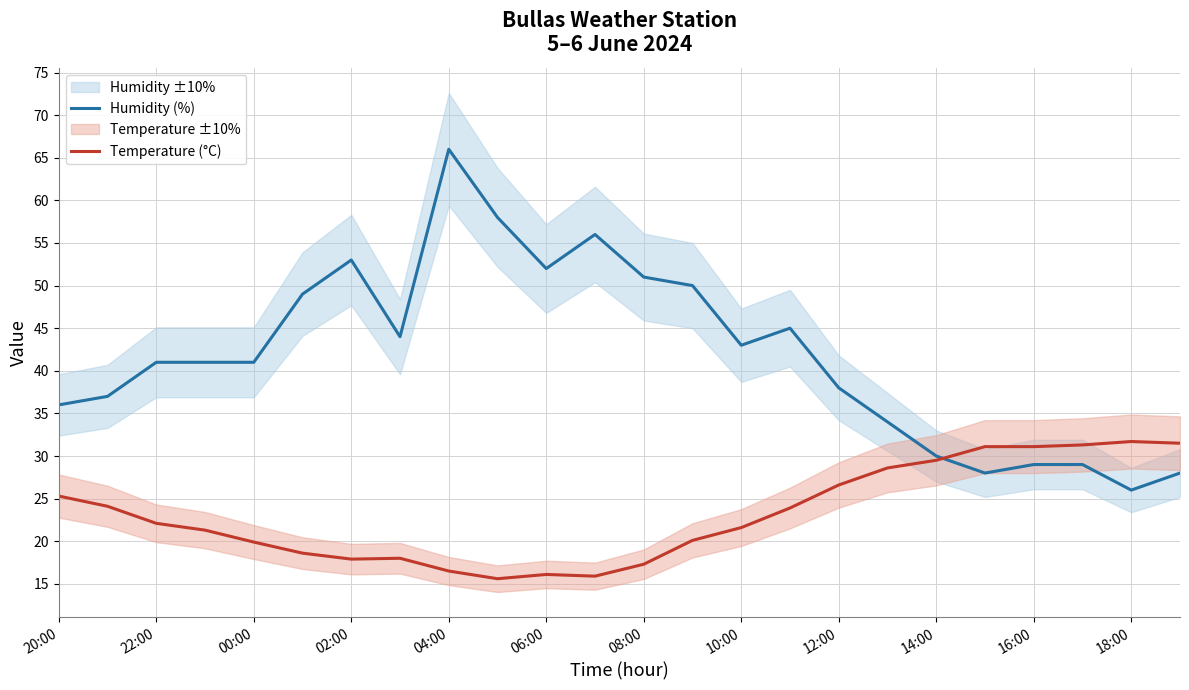

What is the lowest value of the Temperature (°C) series?

15.6